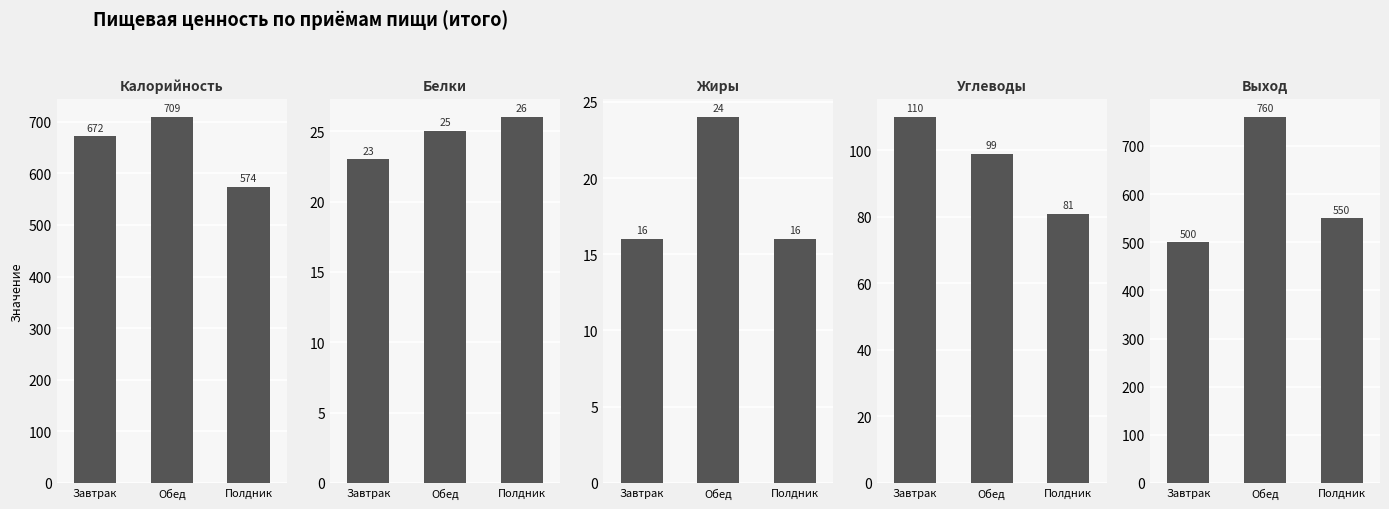

What is the average value of the Белки series?

25